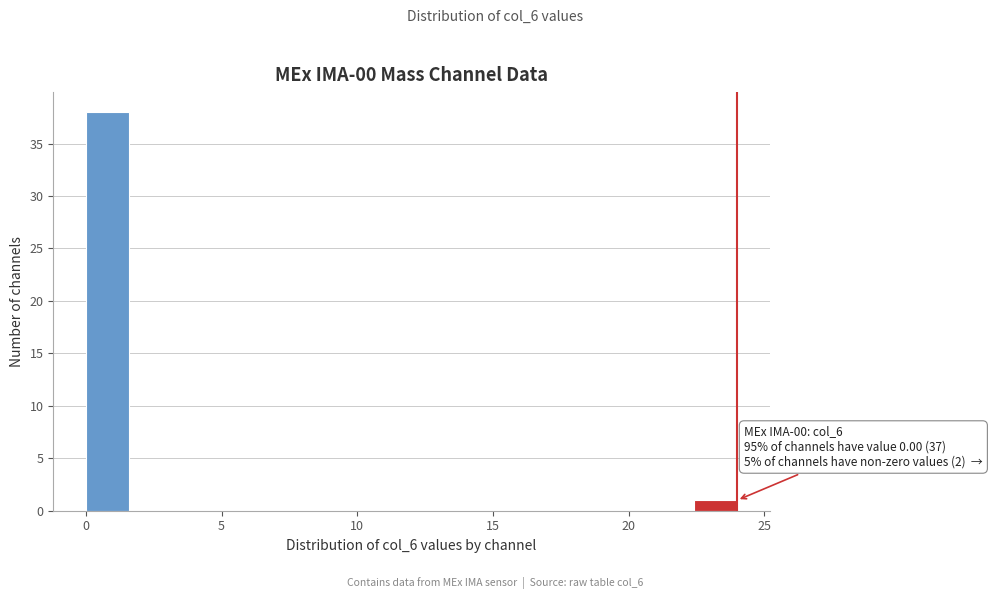

Around what value on the x-axis is the tallest bar? Give the approximate position of its centre, as read against the axis.

1.0